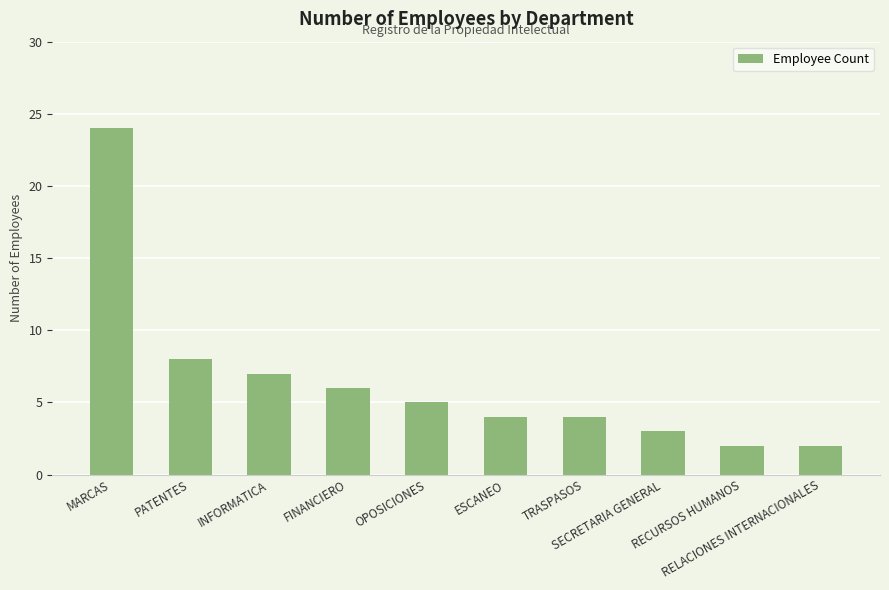

How many distinct data groups are displayed?

1